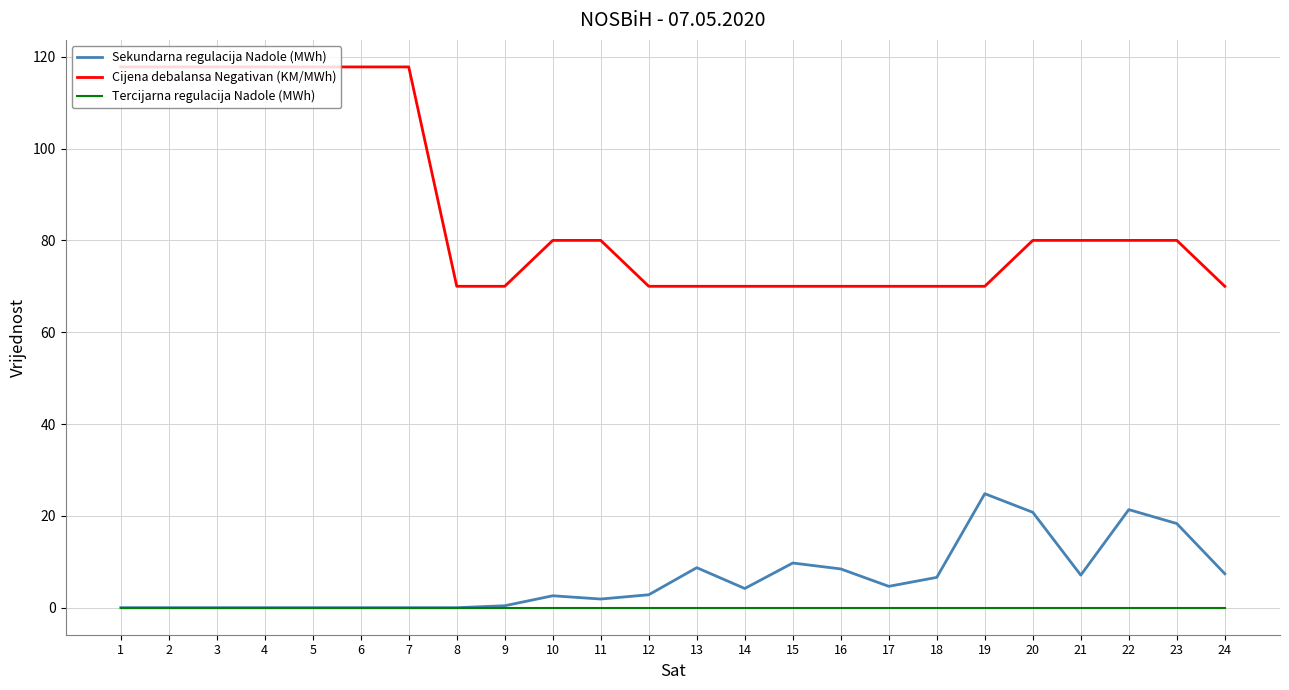

Is it true that Sekundarna regulacija Nadole (MWh) equals 20.8 at 20?

True